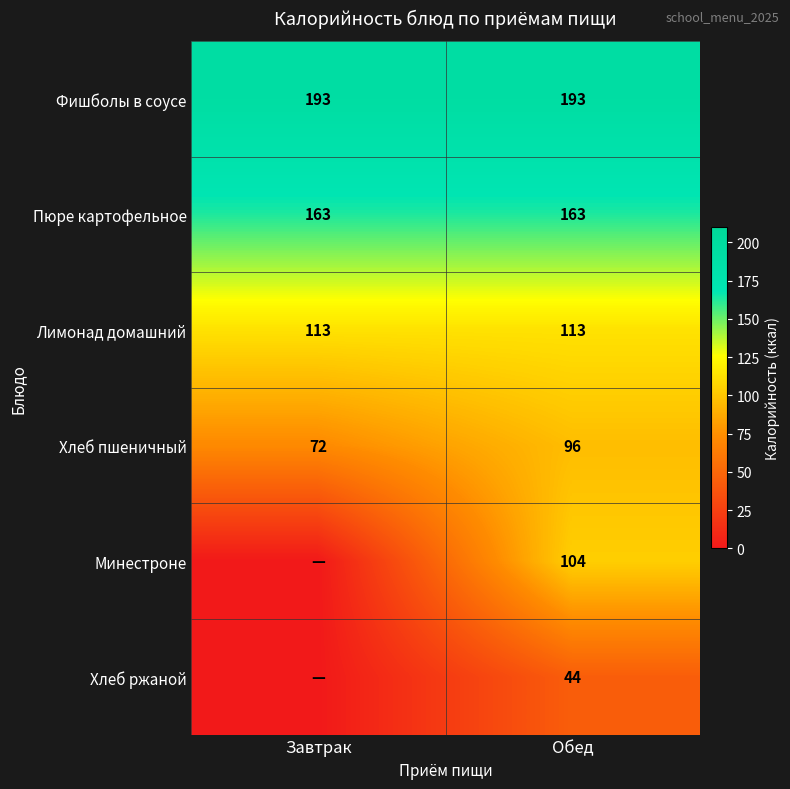

What is the difference between the highest and lowest values at Обед?

149